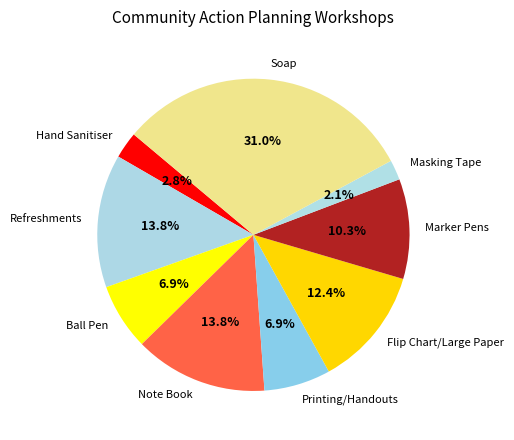

Which category has the smallest portion of the pie?

Masking Tape